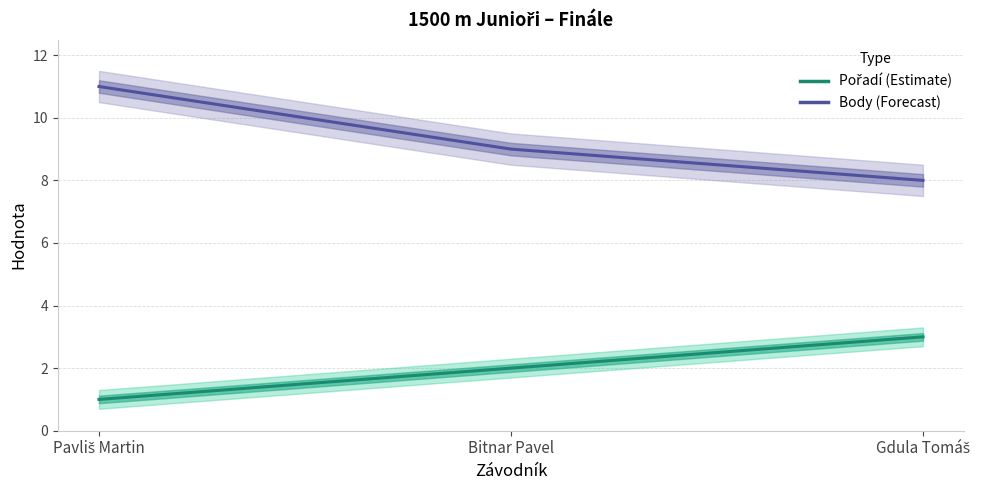

At which label does Pořadí reach its minimum?

Pavliš Martin